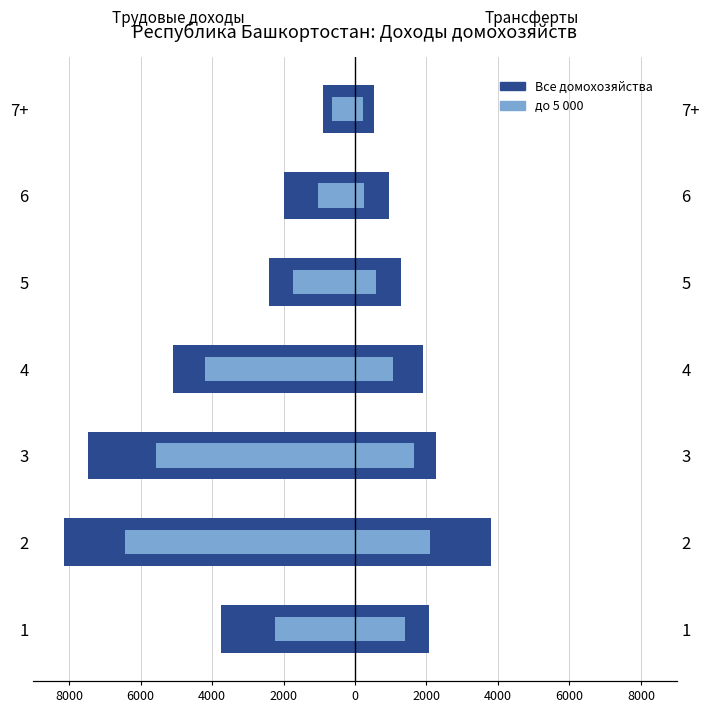

What is the average value of the Все домохозяйства series?

-4250.0